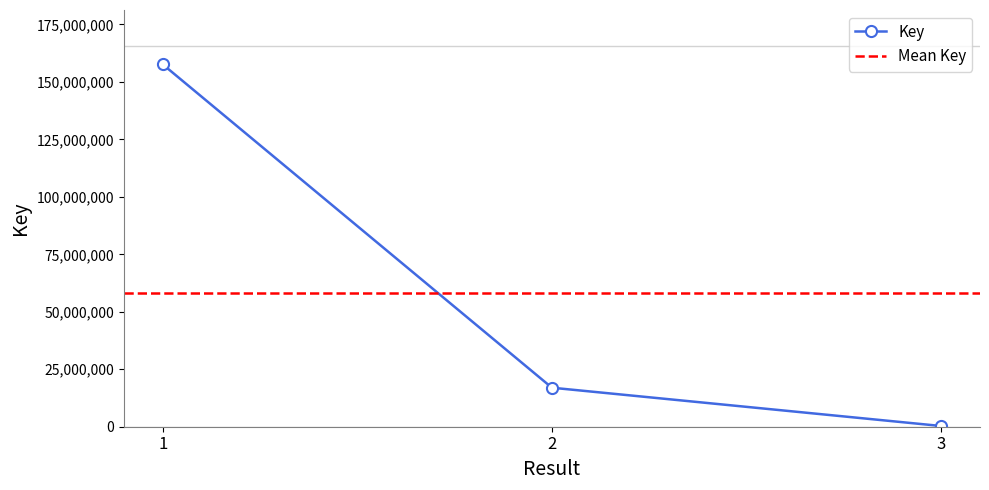

Where is the data nearest to the value 78968457?

2